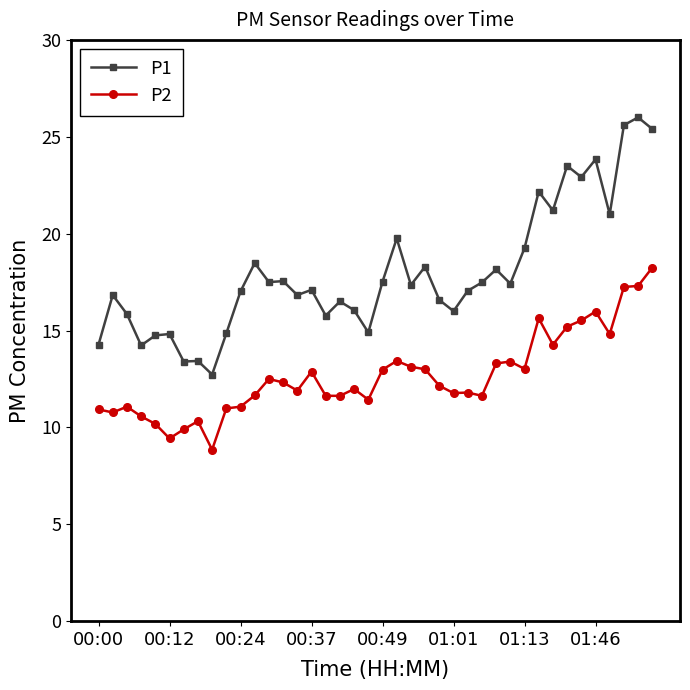

True or false: P2 has more than 0 points higher than both neighbors.

True